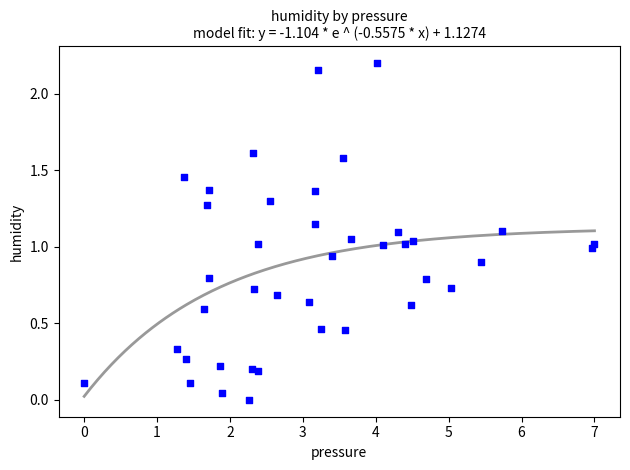

What is the range of X values (max minus min)?

7.0